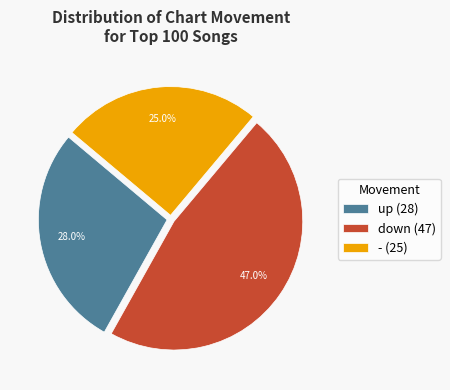

How many segments does this pie chart have?

3